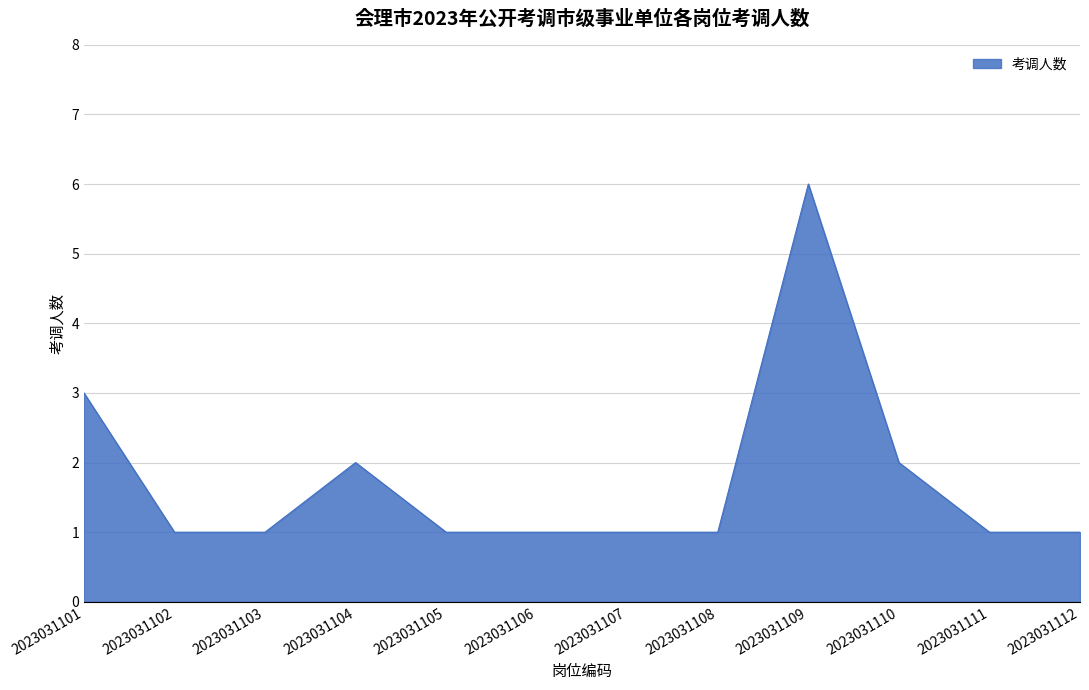

True or false: the data shows 2 at 2023031102.

False